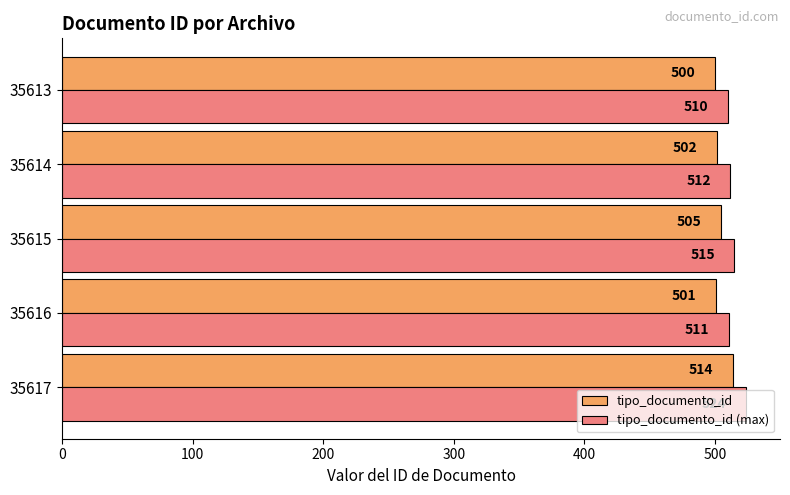

At which label does tipo_documento_id (max) reach its minimum?

35613